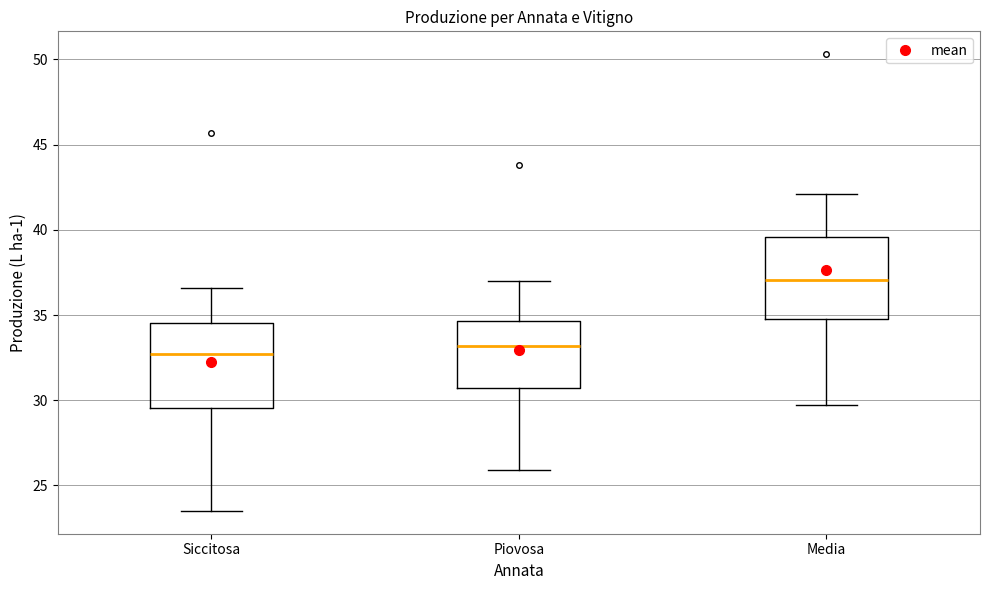

Reading left to right, read every box against the y-axis: the position of its median line, the range the box covers, and the ends of its whiskers. The values are not printed on the chart, so give them approximately, as read against the axis.

Siccitosa: median 32.5, box 29.5 to 34.5, whiskers 23.5 to 36.5
Piovosa: median 33.0, box 30.5 to 34.5, whiskers 26.0 to 37.0
Media: median 37.0, box 35.0 to 39.5, whiskers 29.5 to 42.0